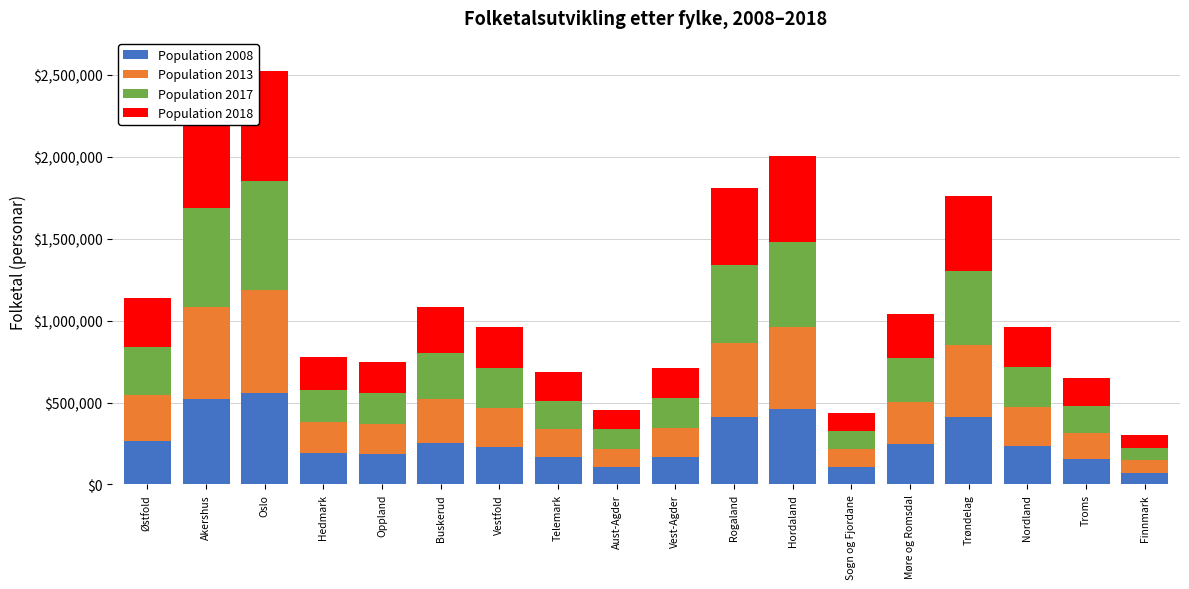

What is the maximum value for Population 2008?

560484